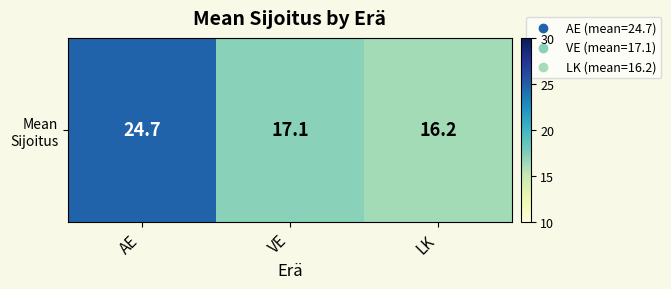

Which has a higher value, VE or LK?

VE